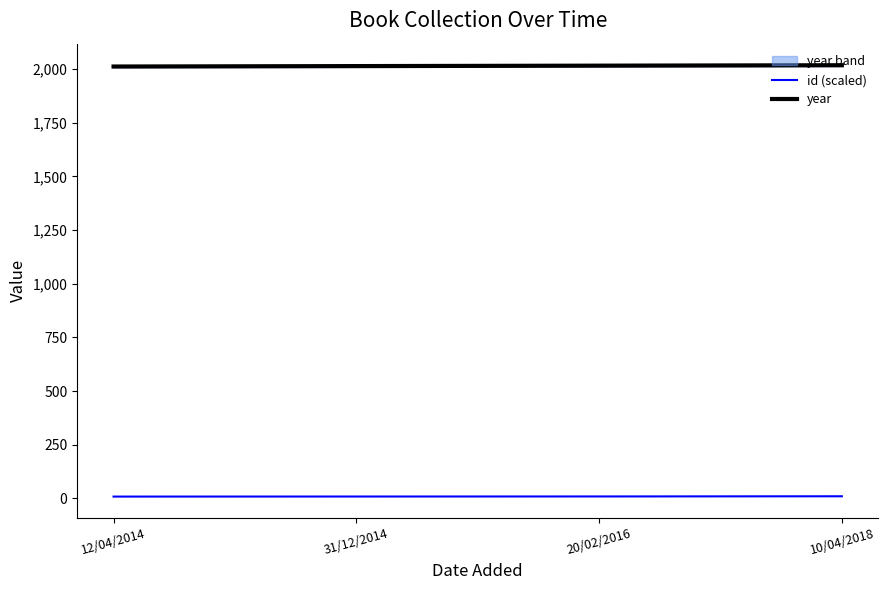

List the series in order of their overall mean, lowest first.

id (scaled), year